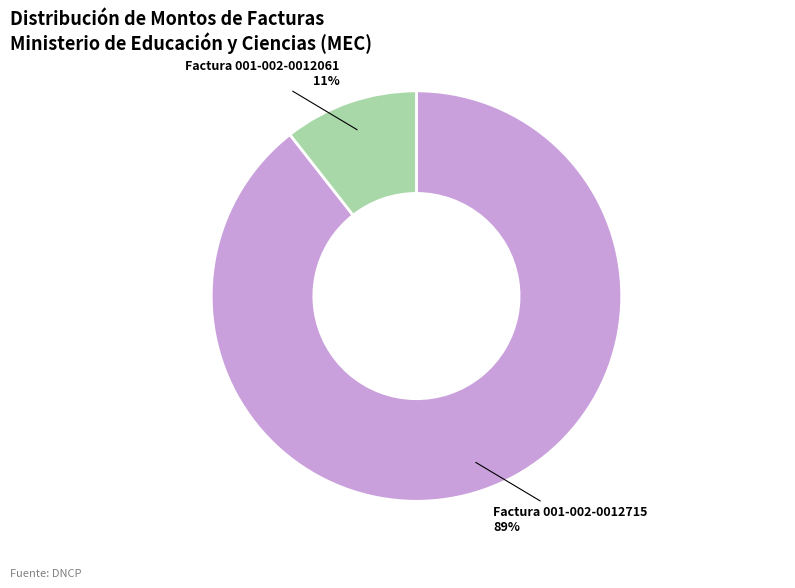

Do Factura 001-002-0012061 and Factura 001-002-0012715 together represent more than half of the pie?

Yes